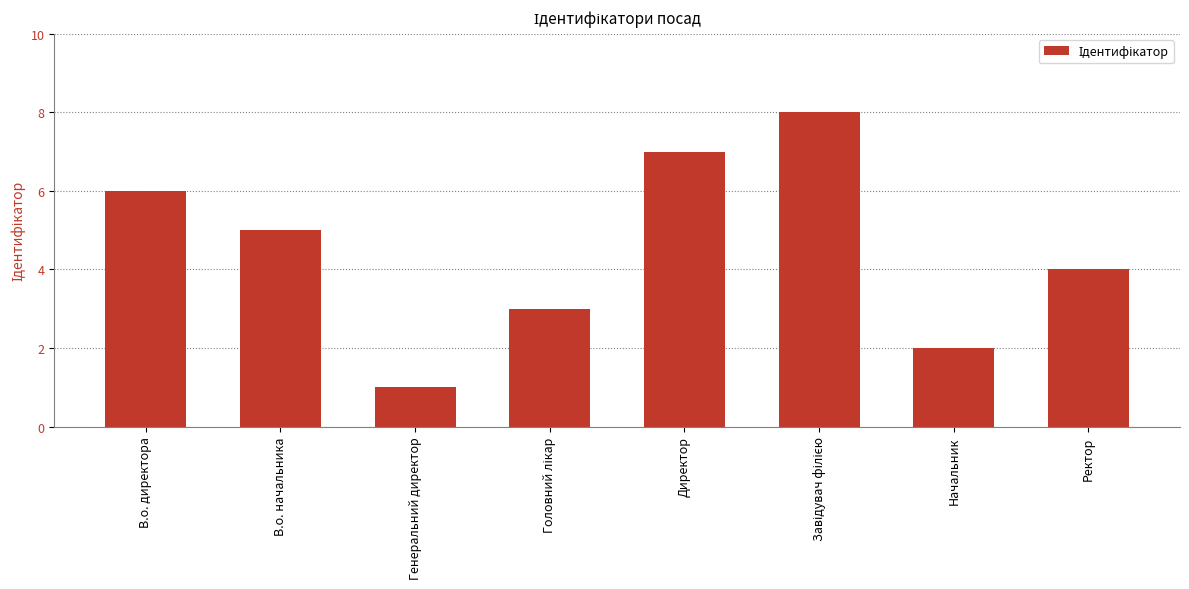

At which label does the data first exceed 5?

В.о. директора